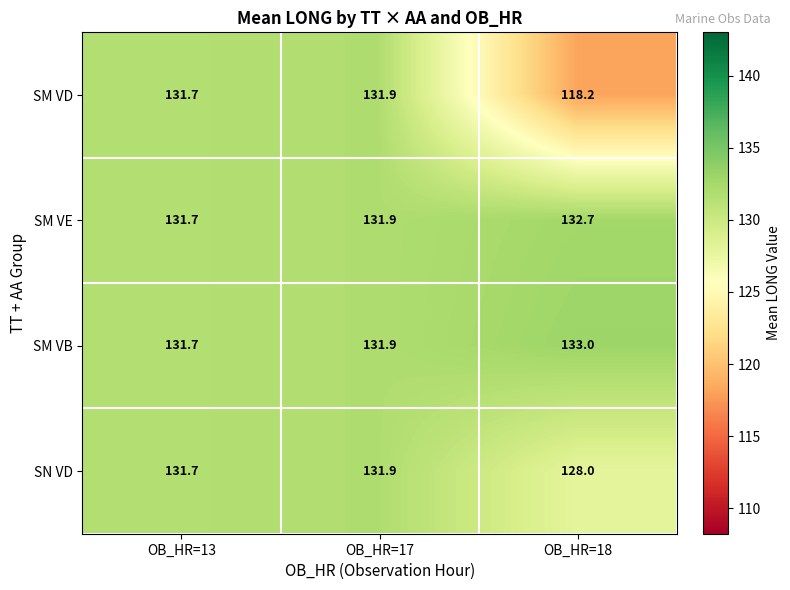

At how many categories does at least one series exceed 119?

3